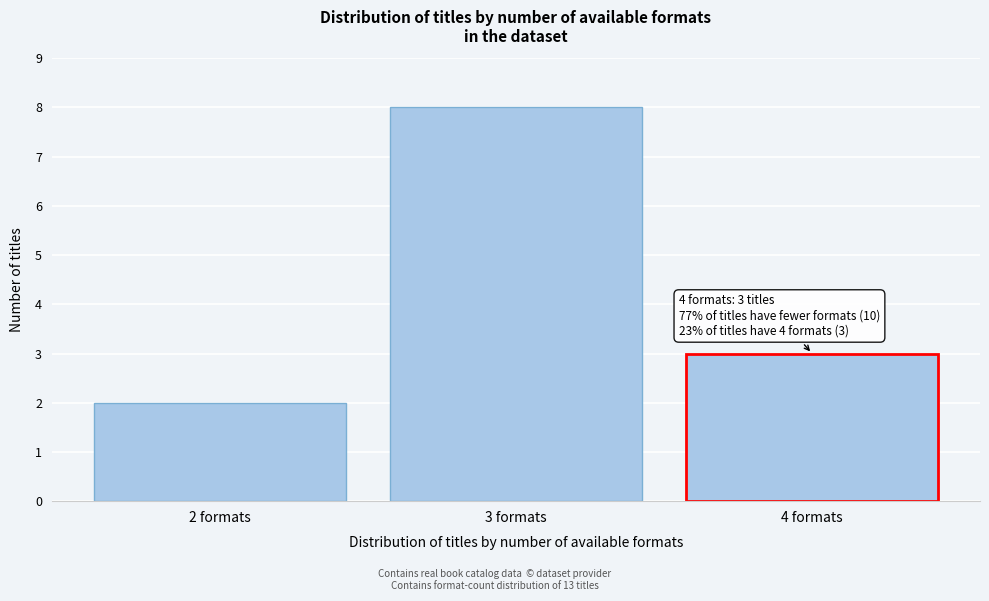

Which range on the x-axis has the tallest bar?

2.5 to 3.5